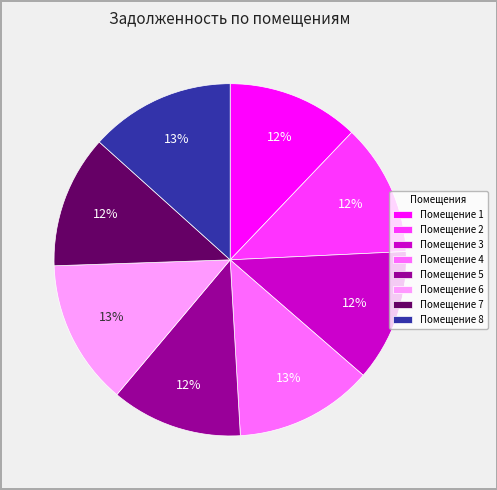

Is the sum of Помещение 8 and Помещение 2 greater than half?

No